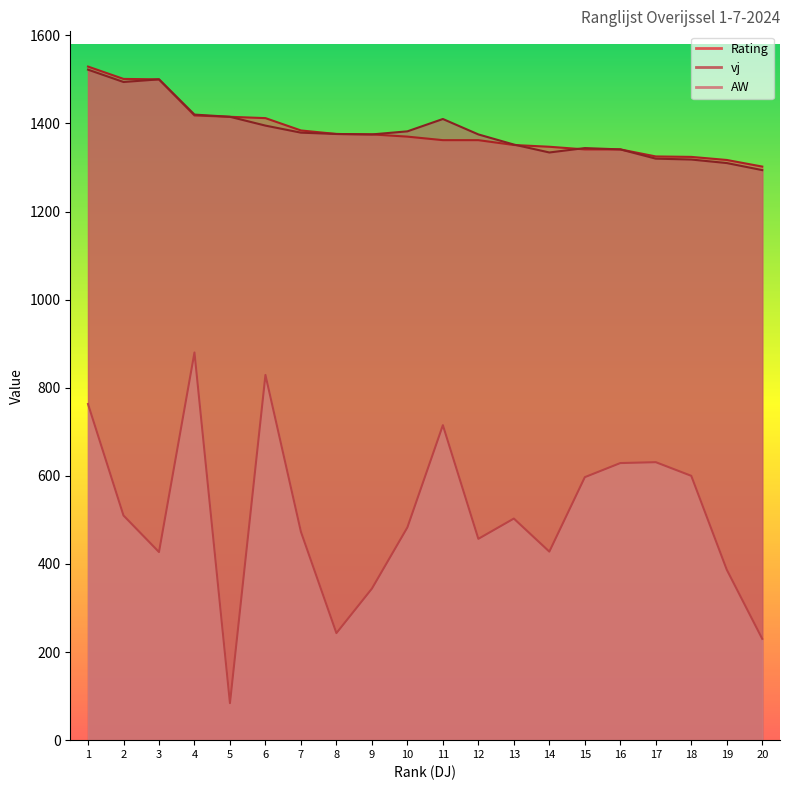

True or false: Rating and AW intersect in this chart.

False